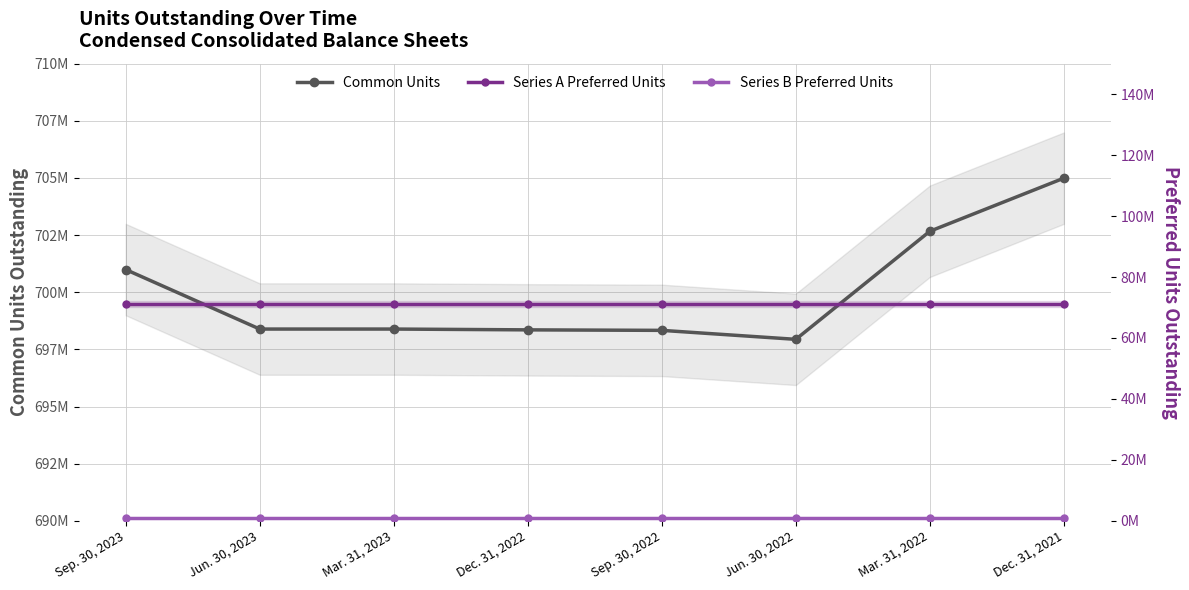

What is the label of the 6th point from the right?

Mar. 31, 2023